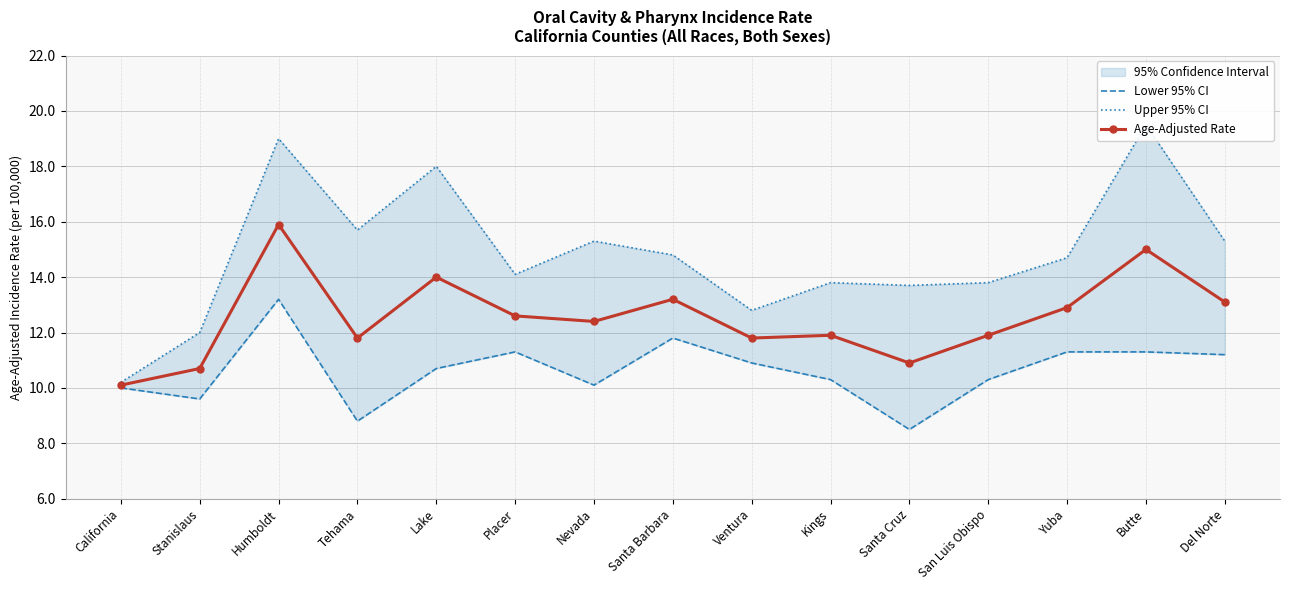

Which series has the largest range (max minus min)?

Upper 95% CI